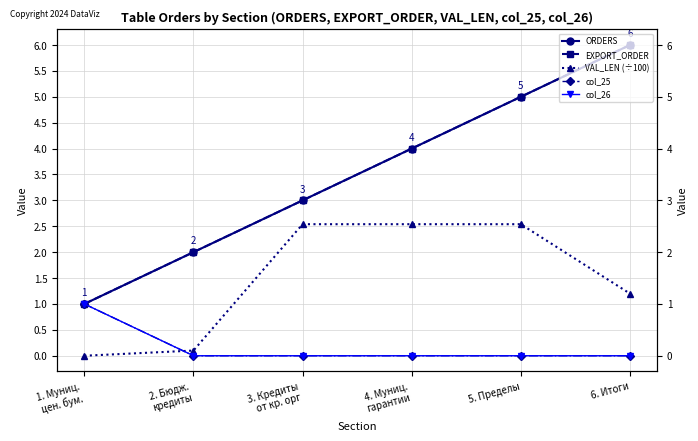

Is the value of ORDERS at 4. Муниц.
гарантии greater than the value of VAL_LEN (÷100) at 1. Муниц.
цен. бум.?

Yes